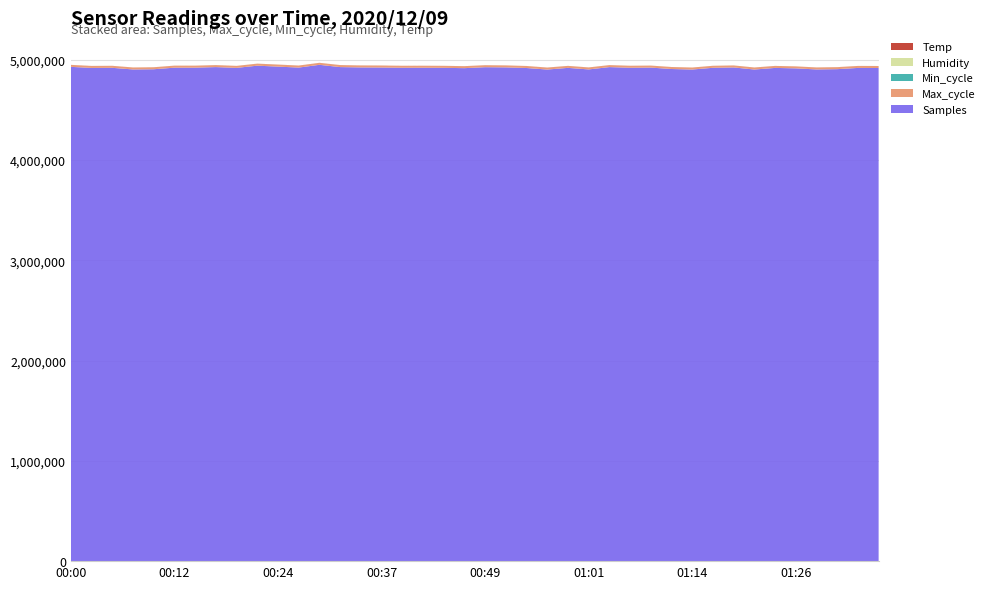

Reading left to right, what are all the values shown in this chart?

Temp: 00:00=22.6	00:02=22.5	00:05=22.6	00:07=22.6	00:10=22.6	00:12=22.6	00:15=22.7	00:17=22.7	00:20=22.9	00:22=22.9	00:24=23.0	00:27=23.2	00:29=23.5	00:32=23.7	00:34=23.9	00:37=24.0	00:39=24.0	00:42=24.4	00:44=24.9	00:46=25.4	00:49=25.8	00:51=25.6	00:54=25.7	00:56=26.3	00:59=25.8	01:01=26.0	01:04=26.1	01:06=26.3	01:09=26.4	01:11=26.1	01:14=25.9	01:16=26.1	01:18=26.3	01:21=26.2	01:23=26.1	01:26=26.3	01:28=26.5	01:31=26.5	01:33=26.7	01:36=26.7
Humidity: 00:00=50.0	00:02=52.3	00:05=51.2	00:07=51.6	00:10=52.7	00:12=52.0	00:15=53.0	00:17=52.3	00:20=52.8	00:22=52.7	00:24=51.7	00:27=50.6	00:29=51.0	00:32=51.2	00:34=50.5	00:37=50.6	00:39=49.5	00:42=48.3	00:44=47.4	00:46=46.4	00:49=46.5	00:51=46.3	00:54=46.1	00:56=44.7	00:59=45.2	01:01=45.6	01:04=45.6	01:06=45.1	01:09=44.7	01:11=45.7	01:14=45.1	01:16=45.7	01:18=45.8	01:21=45.7	01:23=46.1	01:26=45.4	01:28=44.6	01:31=45.6	01:33=45.3	01:36=45.2
Min_cycle: 00:00=29.0	00:02=29.0	00:05=29.0	00:07=29.0	00:10=29.0	00:12=29.0	00:15=29.0	00:17=29.0	00:20=29.0	00:22=29.0	00:24=29.0	00:27=29.0	00:29=29.0	00:32=29.0	00:34=29.0	00:37=29.0	00:39=29.0	00:42=29.0	00:44=29.0	00:46=29.0	00:49=29.0	00:51=29.0	00:54=29.0	00:56=29.0	00:59=29.0	01:01=29.0	01:04=29.0	01:06=29.0	01:09=29.0	01:11=29.0	01:14=29.0	01:16=29.0	01:18=29.0	01:21=29.0	01:23=29.0	01:26=29.0	01:28=29.0	01:31=29.0	01:33=29.0	01:36=29.0
Max_cycle: 00:00=19926.0	00:02=19919.0	00:05=20027.0	00:07=19946.0	00:10=19922.0	00:12=20299.0	00:15=19962.0	00:17=19922.0	00:20=19921.0	00:22=20350.0	00:24=20255.0	00:27=20263.0	00:29=19966.0	00:32=20378.0	00:34=19915.0	00:37=19974.0	00:39=19916.0	00:42=19921.0	00:44=20009.0	00:46=19922.0	00:49=20011.0	00:51=19926.0	00:54=20215.0	00:56=19915.0	00:59=19911.0	01:01=19921.0	01:04=19919.0	01:06=19941.0	01:09=19911.0	01:11=19927.0	01:14=19926.0	01:16=19930.0	01:18=19964.0	01:21=20361.0	01:23=19915.0	01:26=19916.0	01:28=19947.0	01:31=19959.0	01:33=19927.0	01:36=19915.0
Samples: 00:00=4928414.0	00:02=4917786.0	00:05=4918769.0	00:07=4902544.0	00:10=4904640.0	00:12=4920266.0	00:15=4920458.0	00:17=4926105.0	00:20=4918292.0	00:22=4940121.0	00:24=4930912.0	00:27=4921206.0	00:29=4948732.0	00:32=4926094.0	00:34=4922774.0	00:37=4921961.0	00:39=4919550.0	00:42=4919695.0	00:44=4918725.0	00:46=4915487.0	00:49=4925002.0	00:51=4923211.0	00:54=4916918.0	00:56=4901658.0	00:59=4918260.0	01:01=4902860.0	01:04=4925999.0	01:06=4919477.0	01:09=4921133.0	01:11=4906945.0	01:14=4901893.0	01:16=4919082.0	01:18=4922570.0	01:21=4901825.0	01:23=4917871.0	01:26=4913475.0	01:28=4902718.0	01:31=4905537.0	01:33=4917709.0	01:36=4916933.0